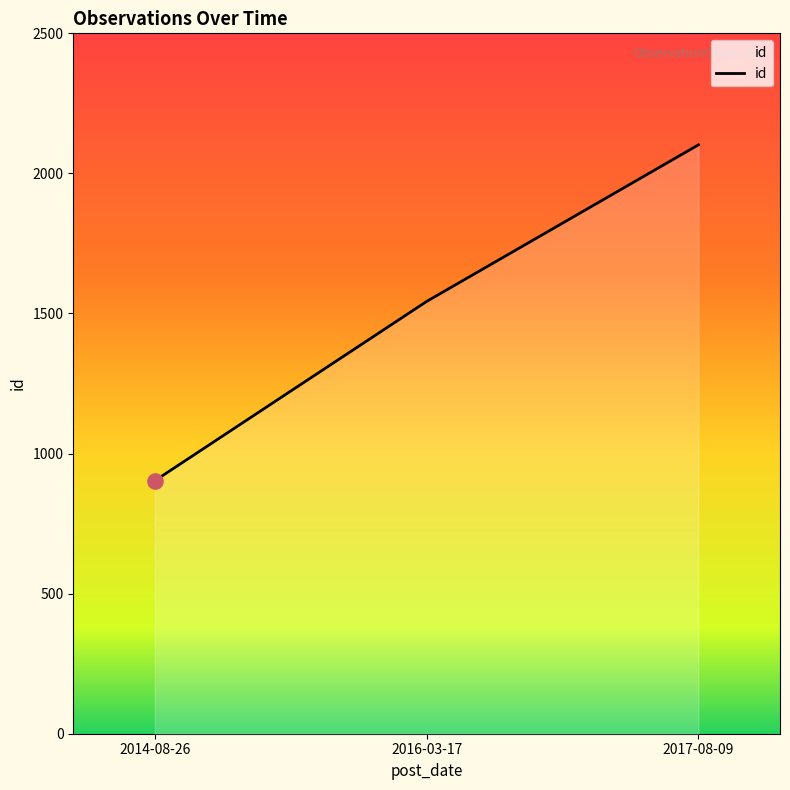

Which has a higher value, 2017-08-09 or 2016-03-17?

2017-08-09